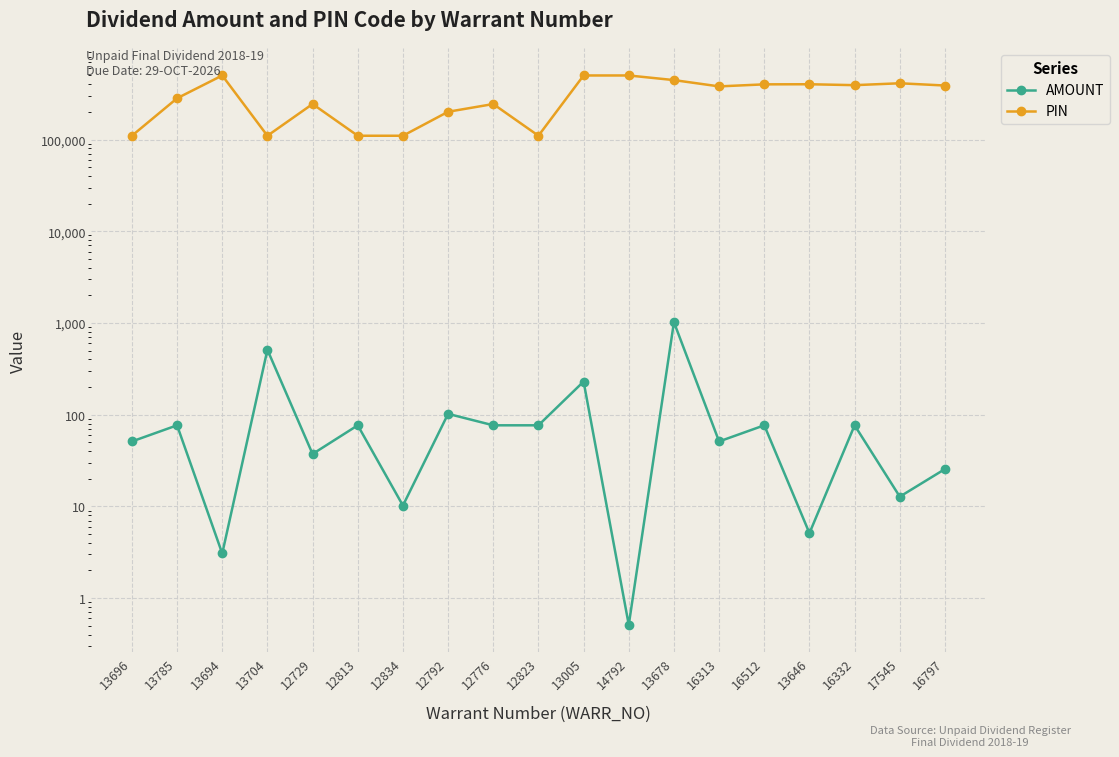

What is the smallest value displayed?

0.5